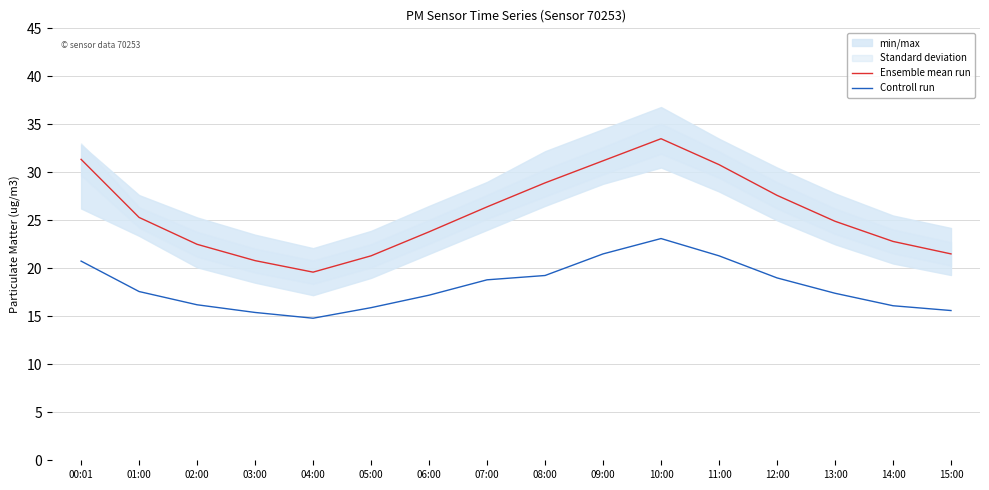

Between 02:00 and 05:00, which series saw the biggest shift?

Ensemble mean run